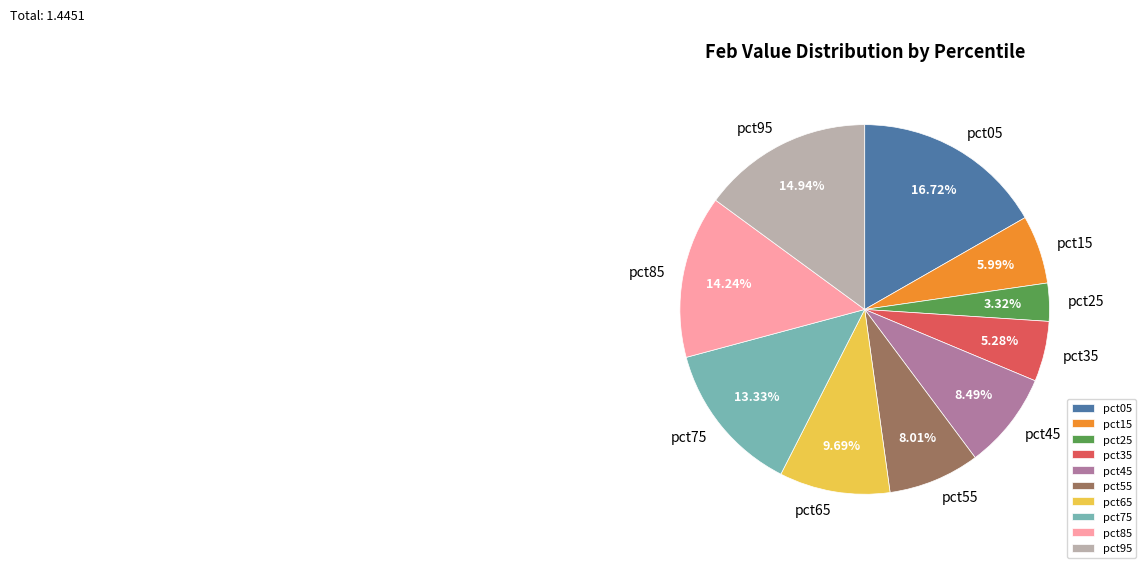

Count the number of slices in the pie.

10